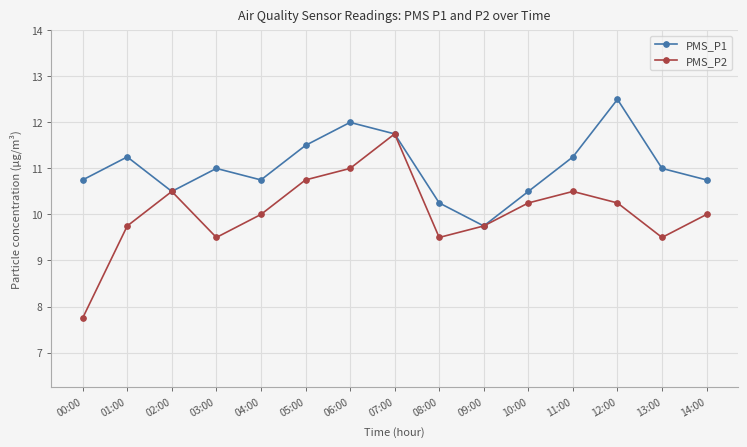

Is the value of PMS_P2 at 11:00 greater than the value of PMS_P1 at 09:00?

Yes